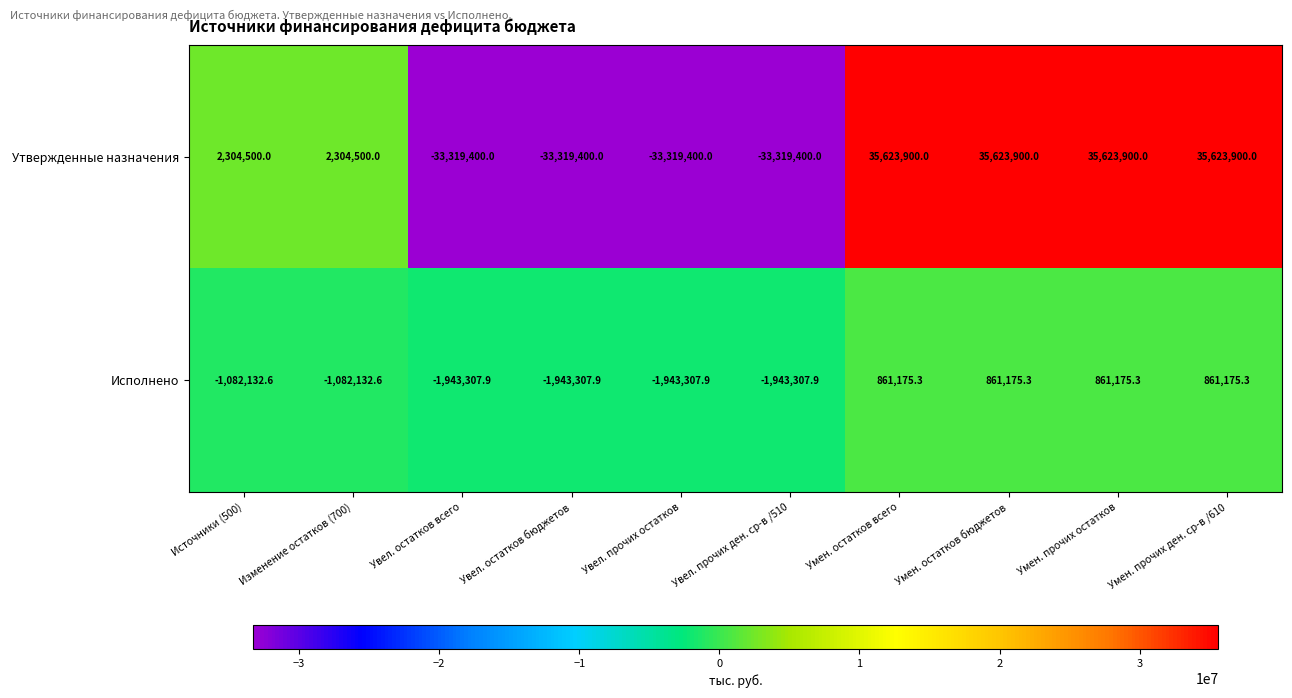

What is the minimum value shown in the chart?

-33319400.0